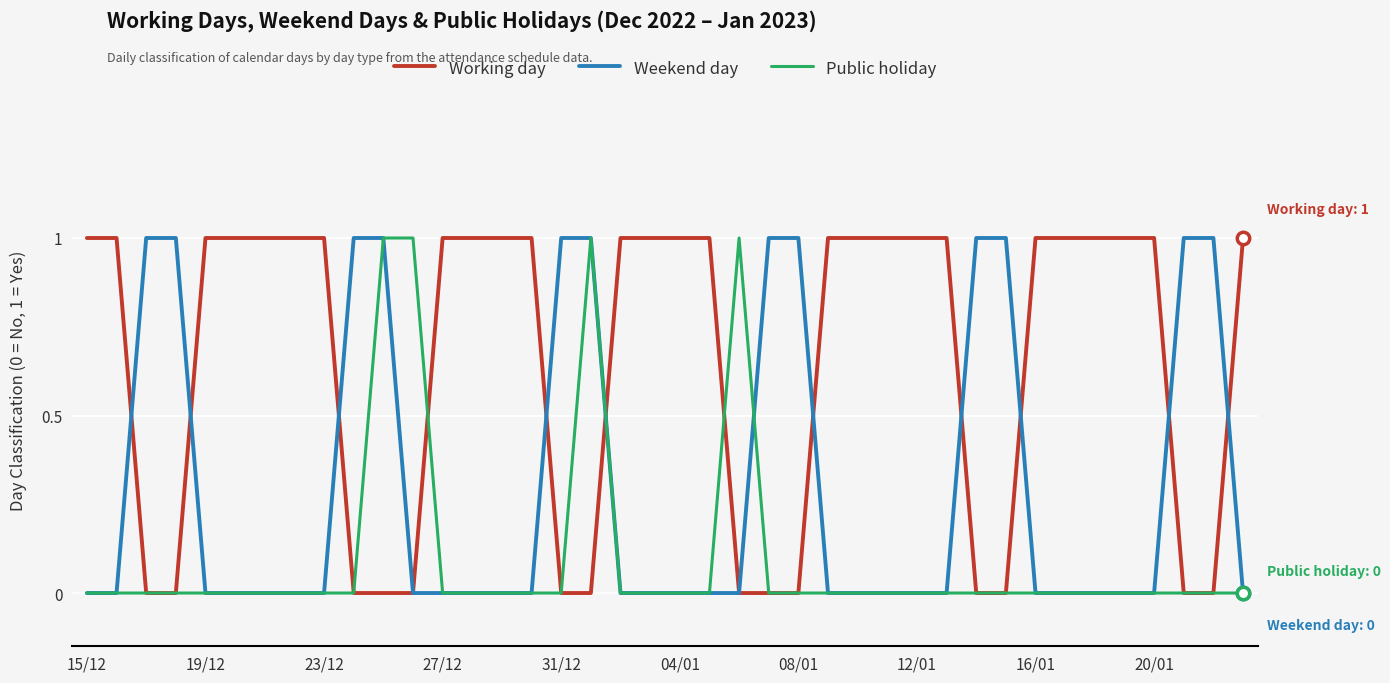

Which series has the largest total across all categories?

Working day